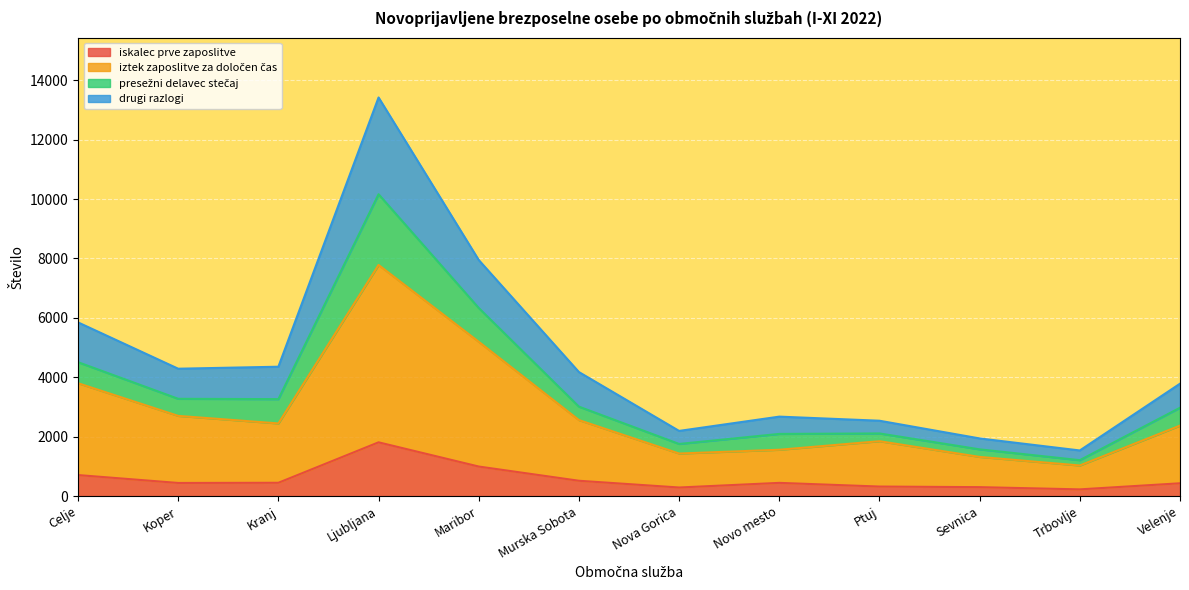

What is the value of the iztek zaposlitve za določen čas point at the 8th from the left?

1560